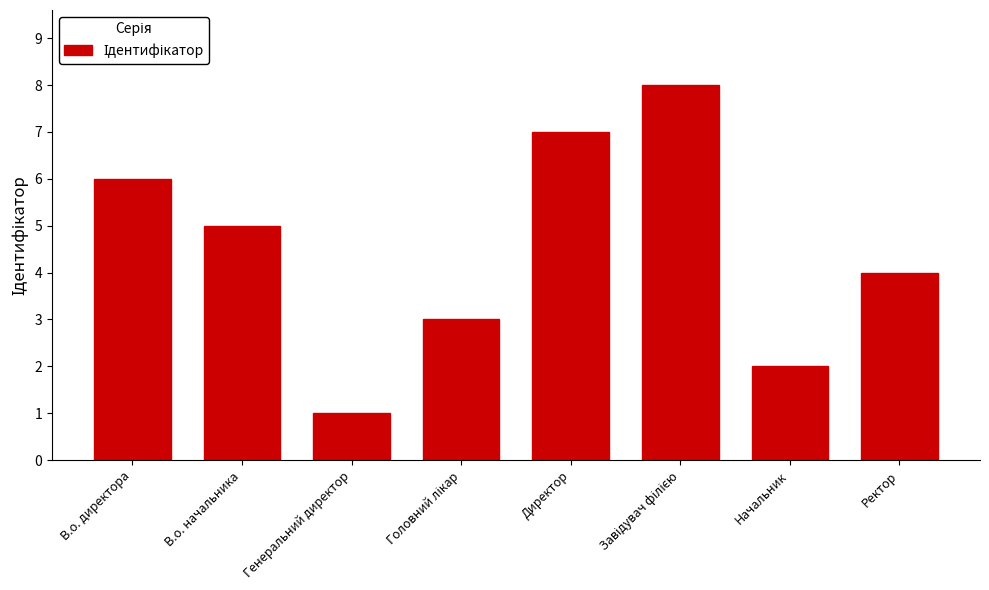

Reading right to left, list all the values displayed in this chart.

4	2	8	7	3	1	5	6